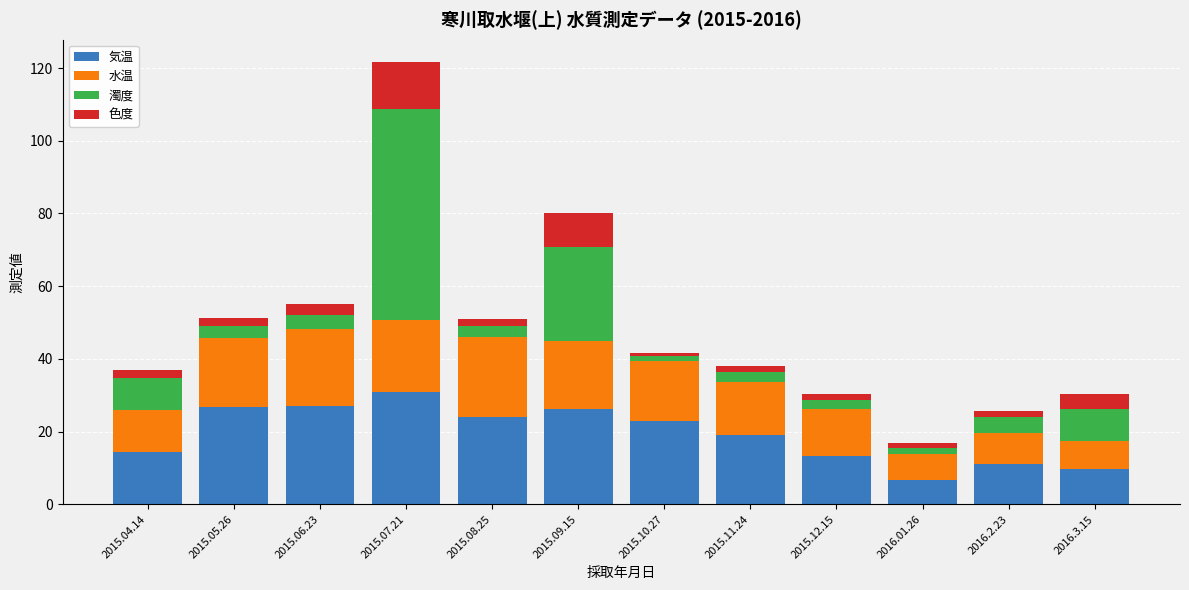

What is the highest value of the 気温 series?

31.0